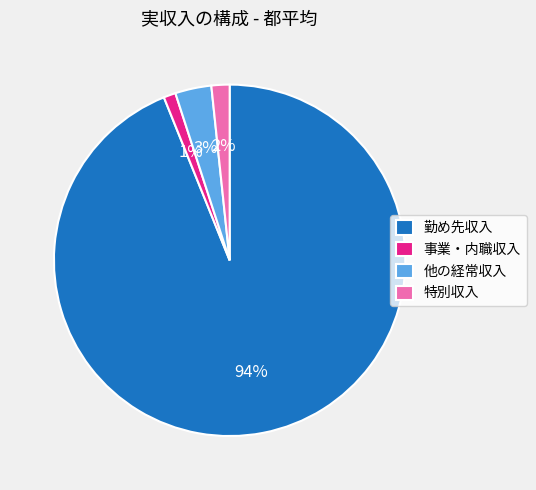

True or false: 勤め先収入 accounts for 99% of the total.

False